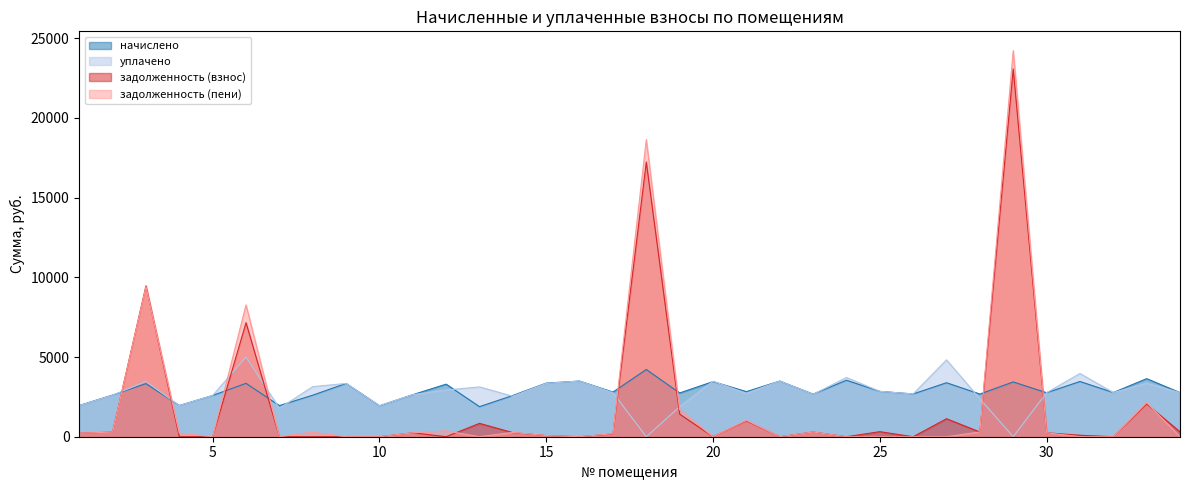

What is the difference between the second highest and second lowest values in the задолженность (взнос) series?

17233.6